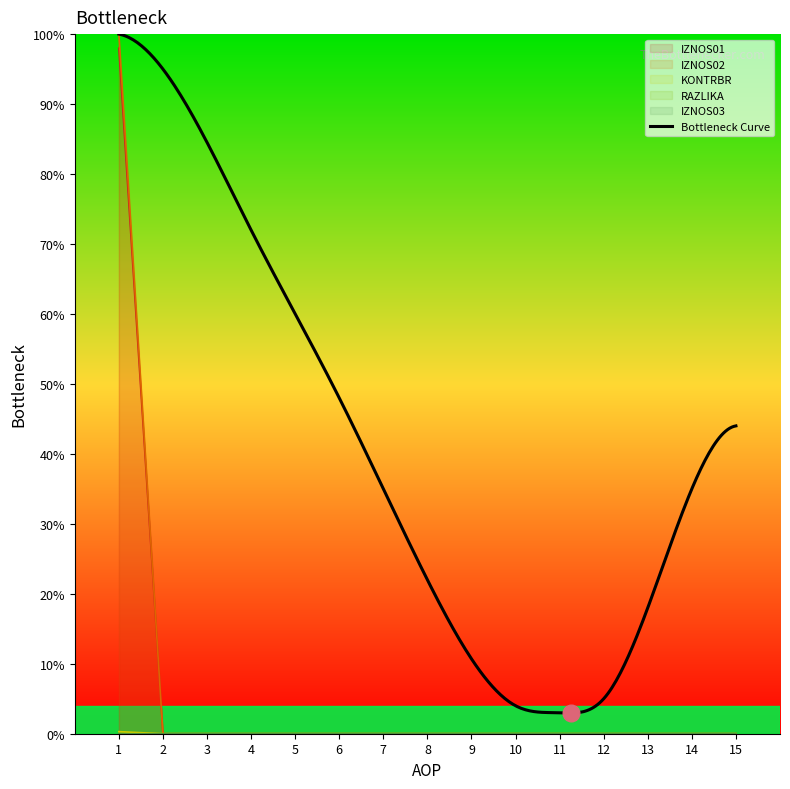

Does the chart have visible grid lines?

No